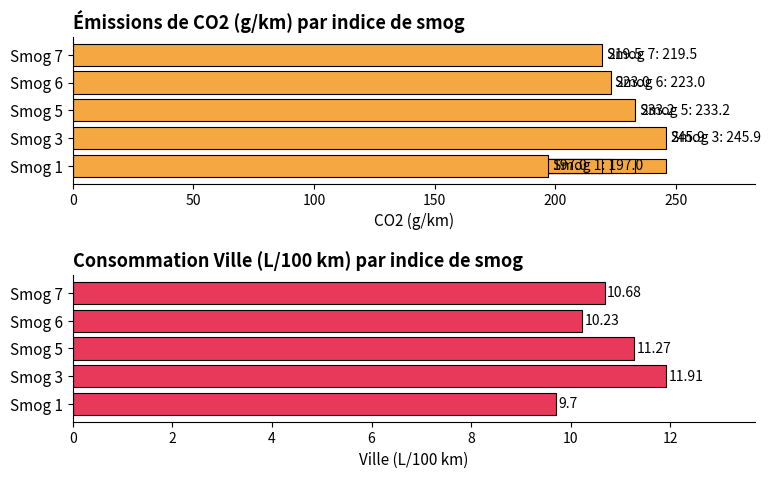

What are all the series names shown in the legend?

Émissions de CO2 (g/km), Ville (L/100 km)